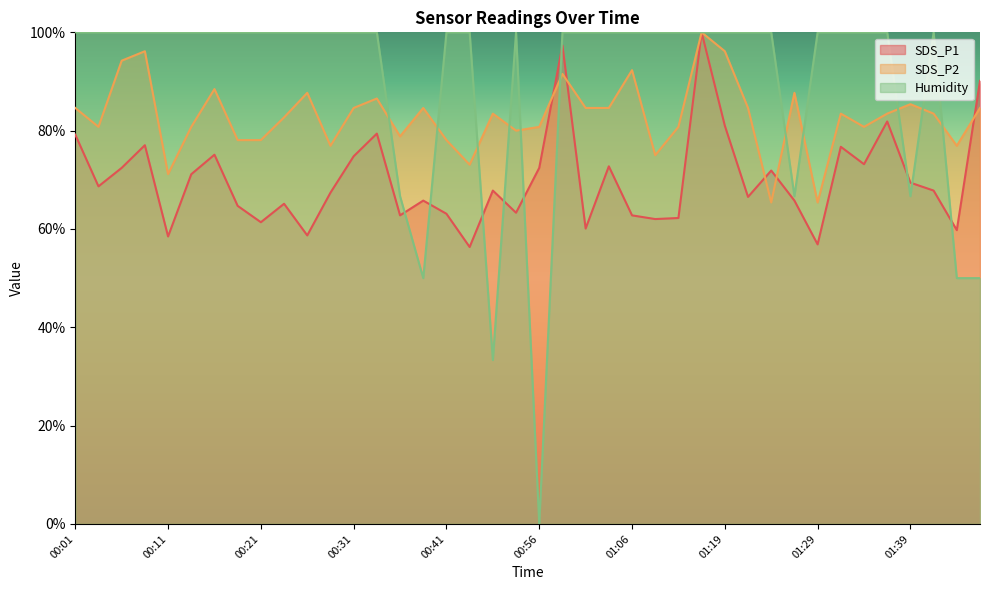

What is the value of the SDS_P1 point at the 9th from the left?

61.4